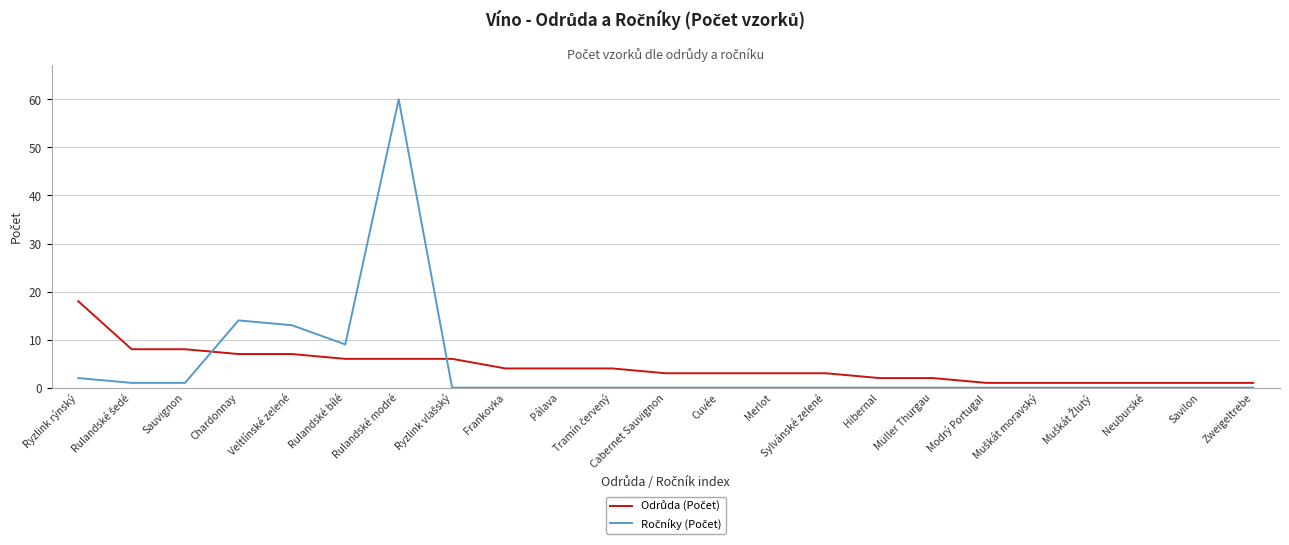

What is the difference between the highest and lowest values at Chardonnay?

7